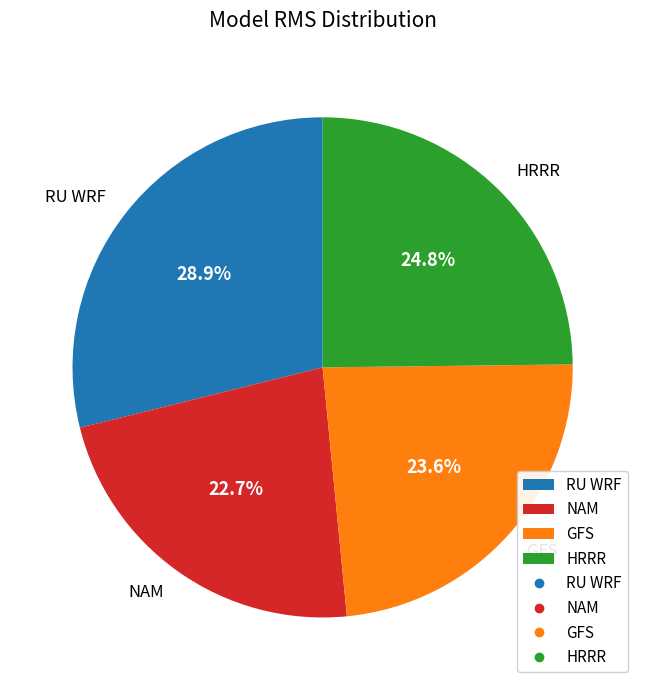

To the nearest percent, what is the difference between the NAM and HRRR slice percentages?

2%